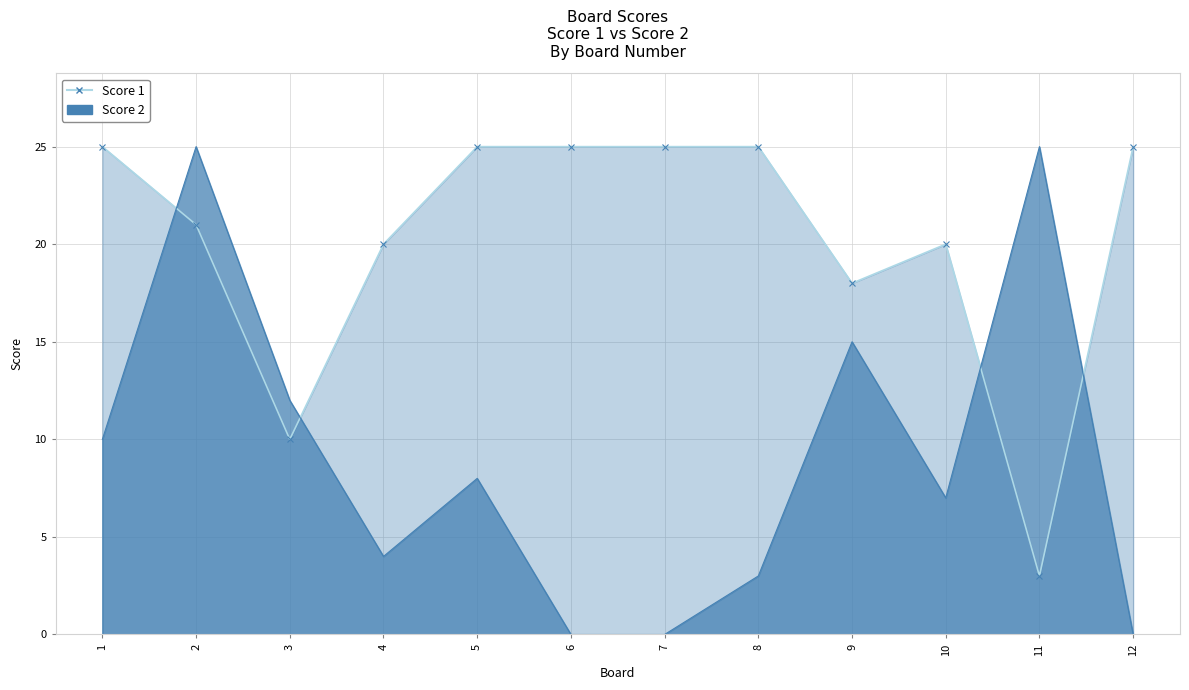

List the series in order of their overall mean, highest first.

Score 1, Score 2